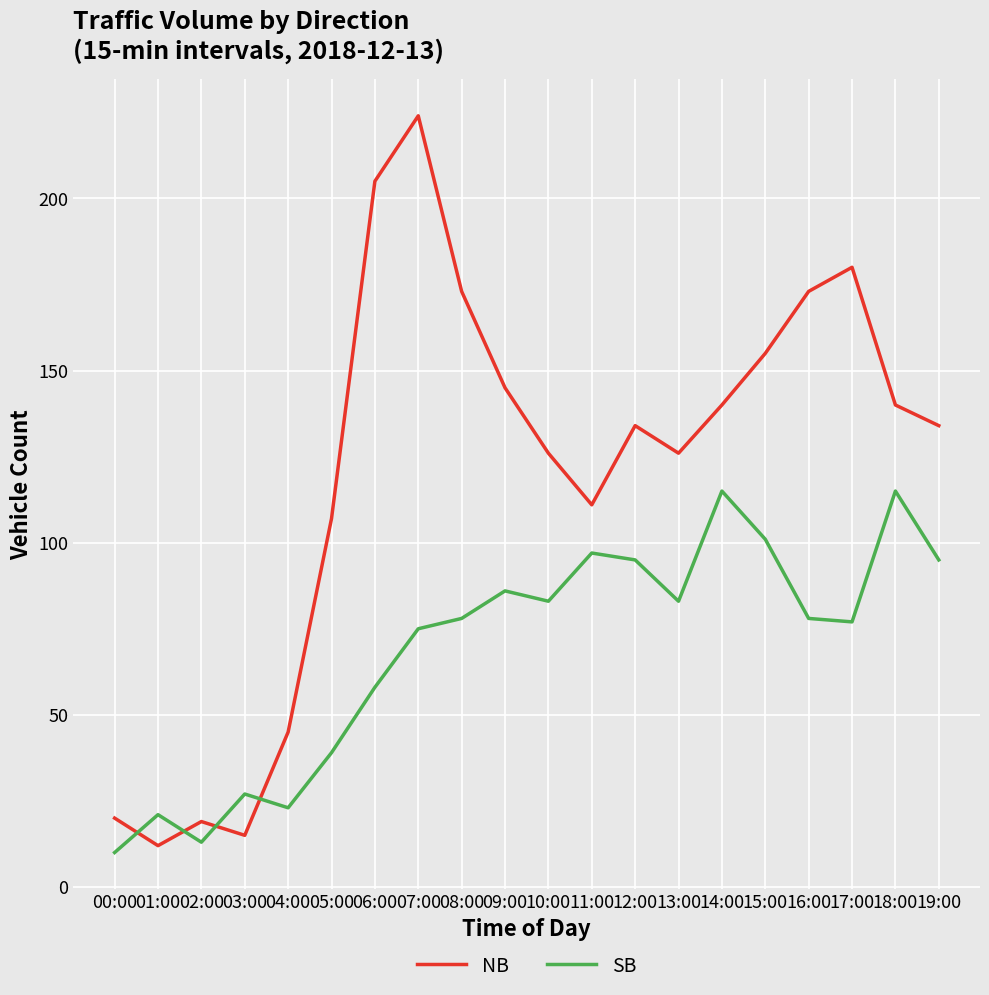

Reading left to right, what are all the values shown in this chart?

NB: 20	12	19	15	45	107	205	224	173	145	126	111	134	126	140	155	173	180	140	134
SB: 10	21	13	27	23	39	58	75	78	86	83	97	95	83	115	101	78	77	115	95